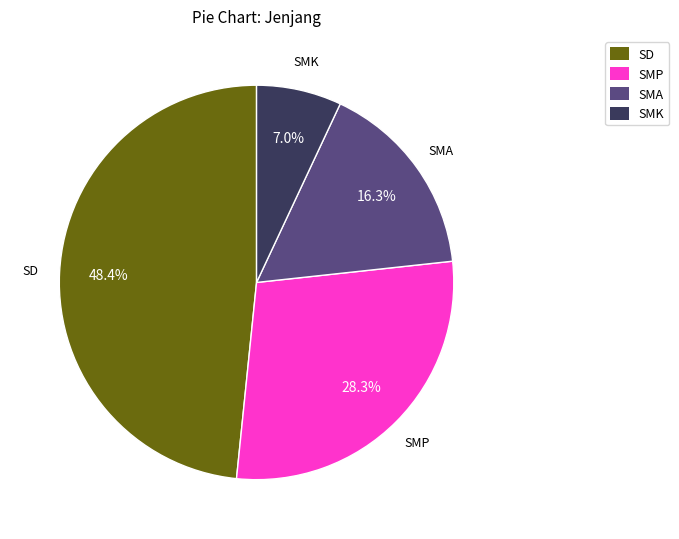

What is the ratio of the value at SMP to the value at SMA?

1.7